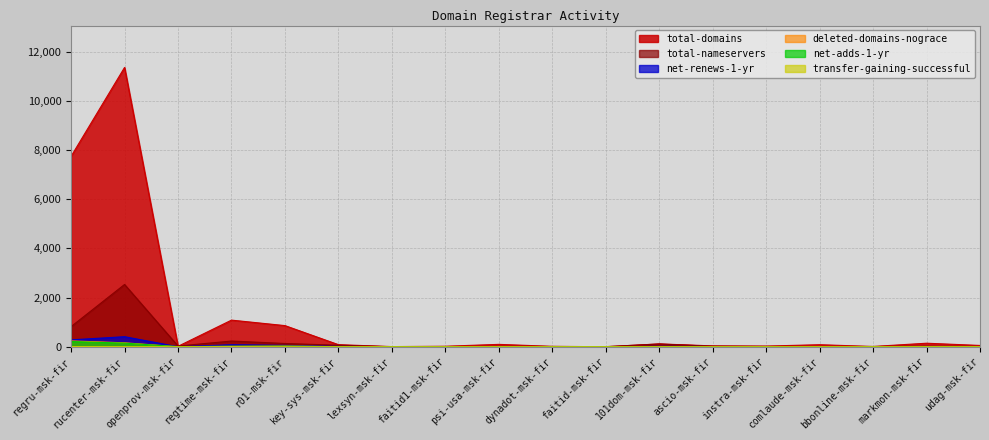

At which category is the sum across all series the highest?

rucenter-msk-fir